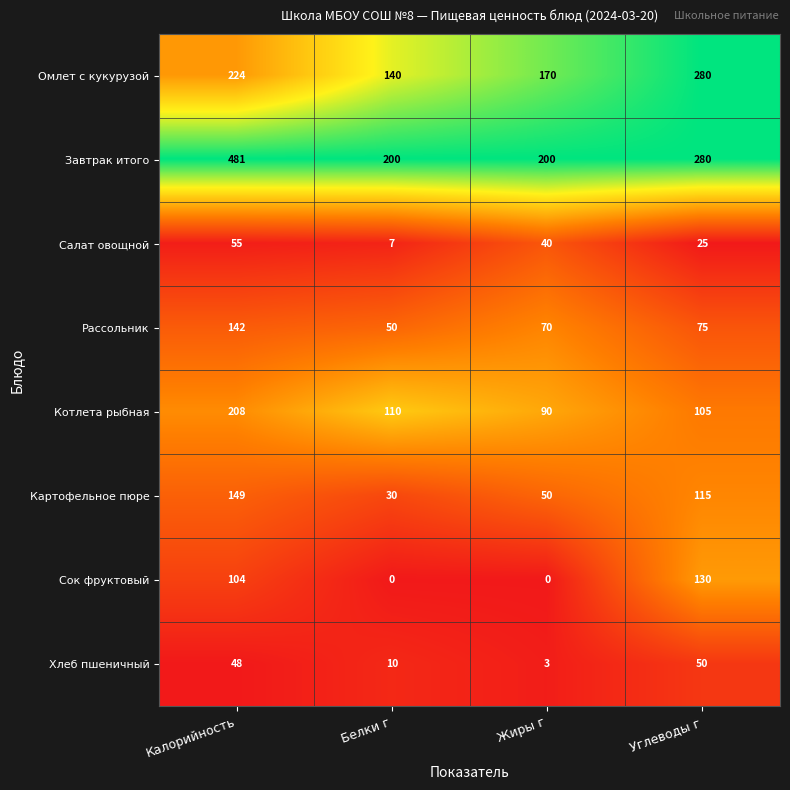

Which category has the highest value in the Рассольник series?

Калорийность